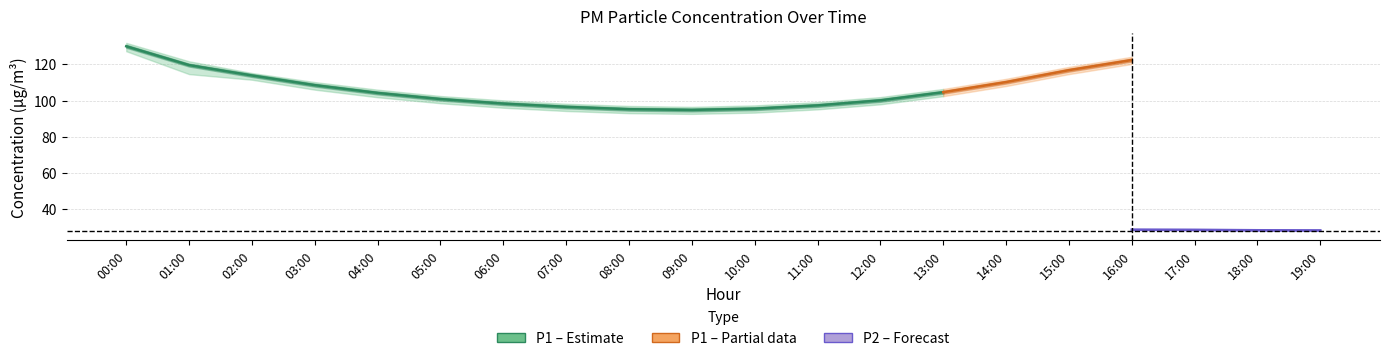

True or false: P2_upper and P2 cross at least once.

False